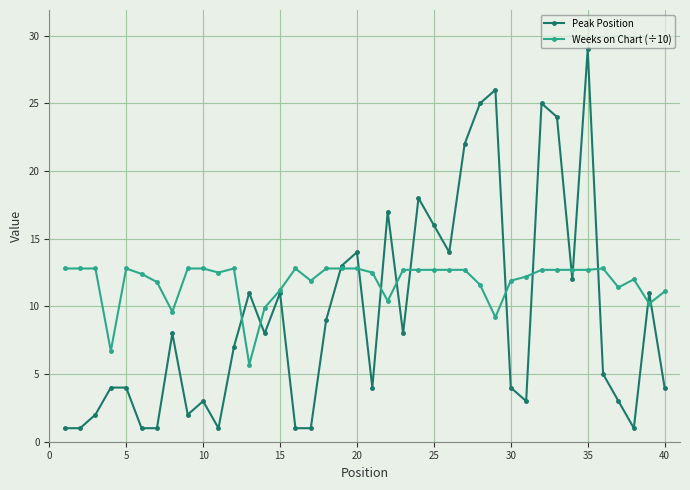

Which series ends up on top after the final intersection of Weeks on Chart (÷10) and Peak Position?

Weeks on Chart (÷10)